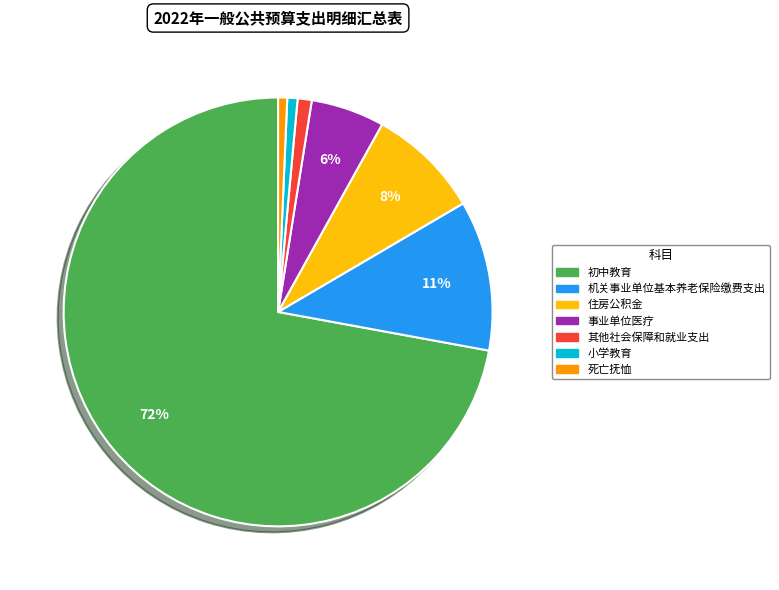

Count the number of slices in the pie.

7